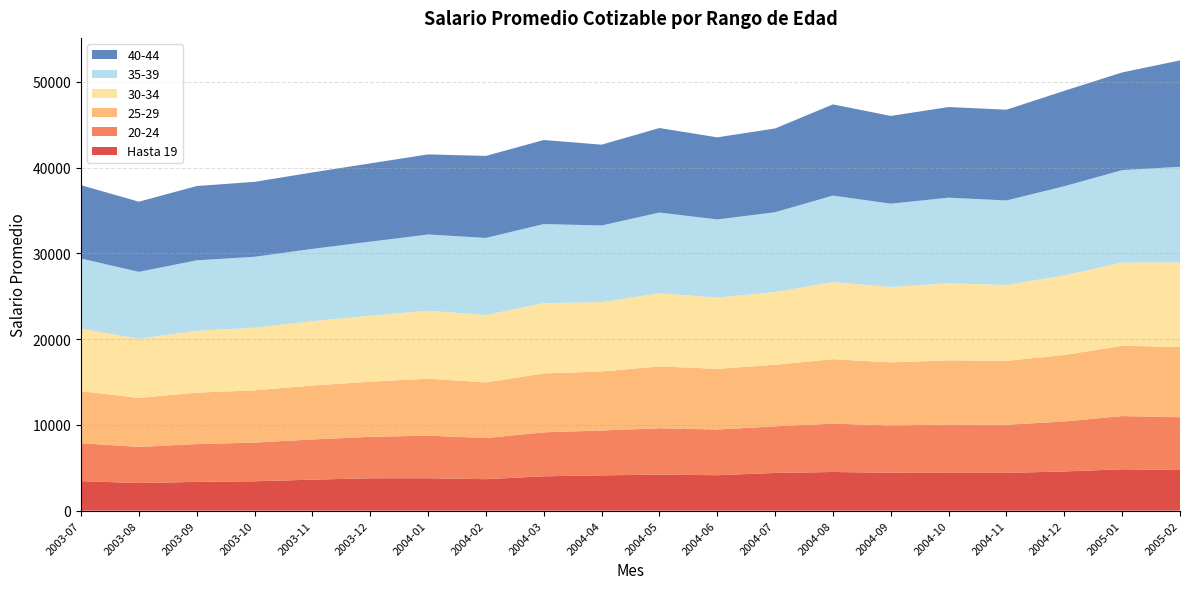

Reading left to right, what are all the values shown in this chart?

Hasta 19: 3441.5	3220.5	3357.4	3427.2	3613.8	3774.8	3780.0	3671.0	4006.2	4117.7	4199.4	4133.3	4395.0	4509.6	4419.5	4400.5	4402.6	4571.5	4827.1	4741.8
20-24: 4423.3	4210.7	4406.7	4510.6	4688.4	4831.3	4971.2	4791.5	5127.9	5227.8	5407.8	5330.7	5437.1	5636.6	5517.9	5639.8	5616.9	5827.2	6202.4	6149.3
25-29: 6059.8	5722.0	5994.2	6091.1	6288.4	6434.3	6637.3	6492.2	6866.1	6880.9	7214.1	7070.3	7178.5	7512.7	7348.3	7486.6	7446.7	7755.5	8194.4	8196.0
30-34: 7296.1	6886.9	7212.3	7301.3	7495.6	7685.6	7921.5	7858.6	8191.9	8088.6	8519.5	8308.7	8479.5	8987.8	8790.1	8980.6	8857.1	9274.6	9706.3	9862.7
35-39: 8175.8	7803.9	8216.2	8271.8	8434.9	8637.2	8889.5	8986.3	9225.5	8933.5	9419.4	9112.1	9306.2	10091.0	9714.8	9984.2	9843.2	10399.7	10774.4	11140.0
40-44: 8550.7	8178.9	8661.7	8735.1	8913.6	9127.8	9338.3	9562.3	9796.9	9425.6	9851.7	9572.6	9767.2	10631.1	10231.4	10569.2	10583.5	11122.3	11390.1	12407.3